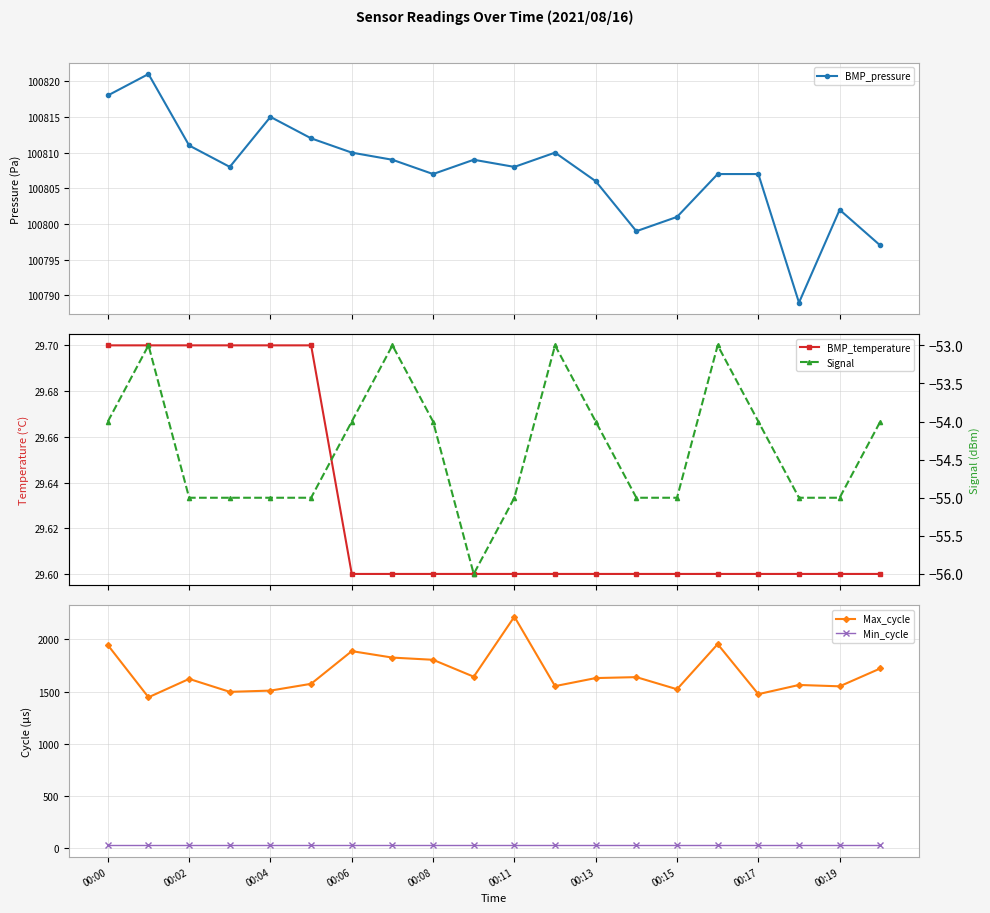

What is the smallest value displayed?

-56.0